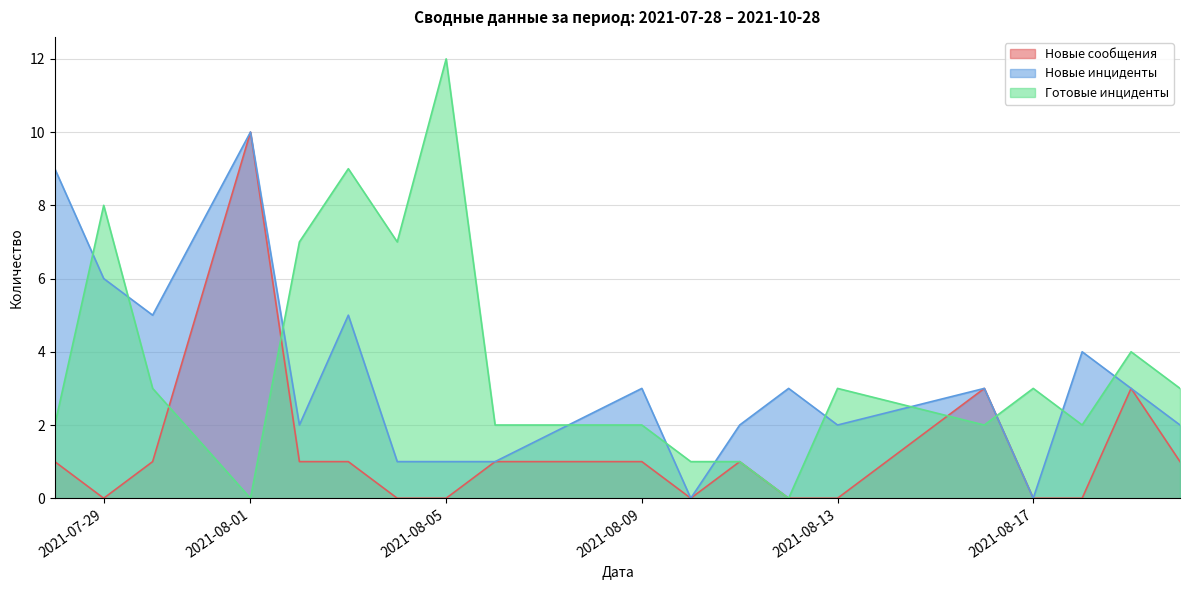

At which category is the sum across all series the highest?

2021-08-01